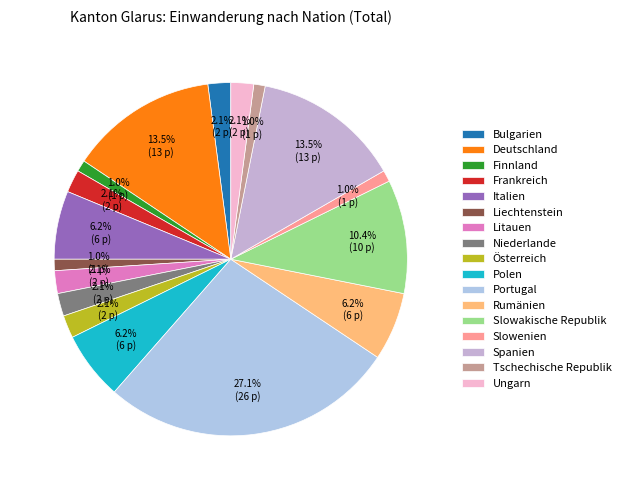

Approximately how many times larger is the value at Niederlande compared to Italien?

0.3